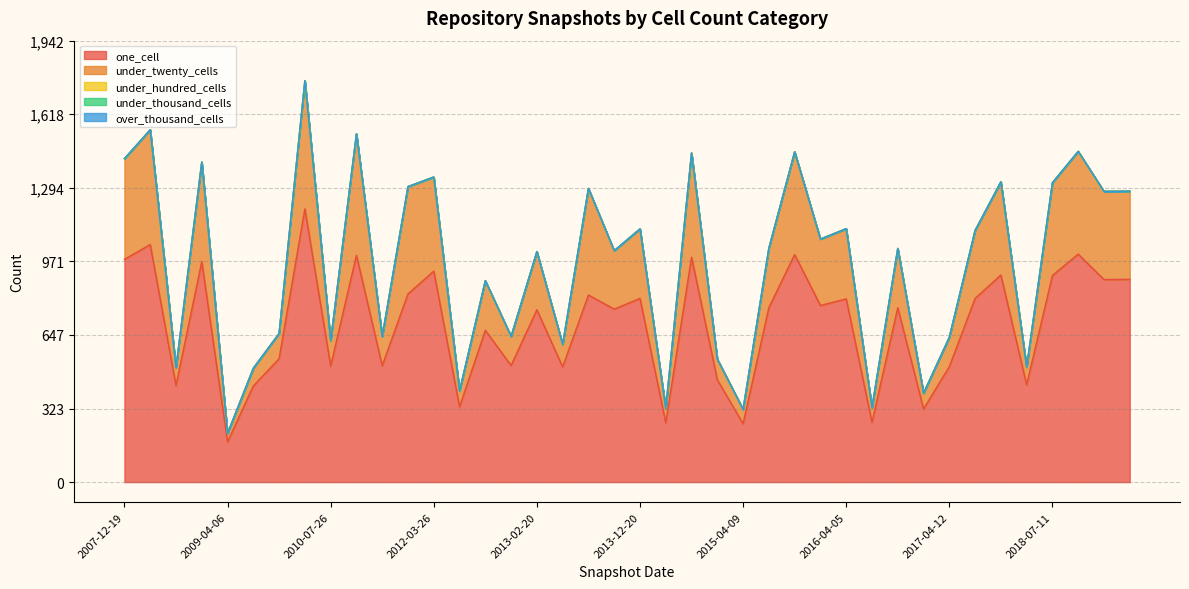

List the series in order of their peak value, lowest first.

under_hundred_cells, under_thousand_cells, over_thousand_cells, under_twenty_cells, one_cell